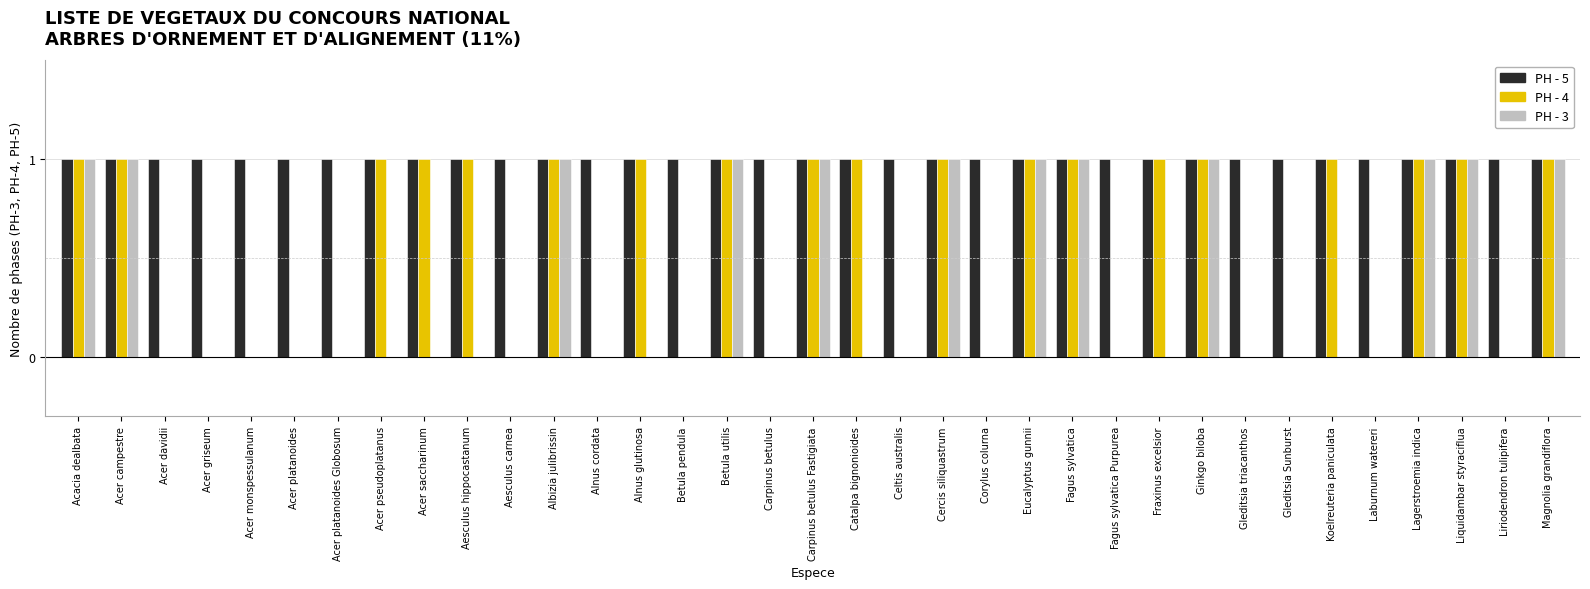

Is it true that PH - 5 equals 0 at Betula utilis?

False